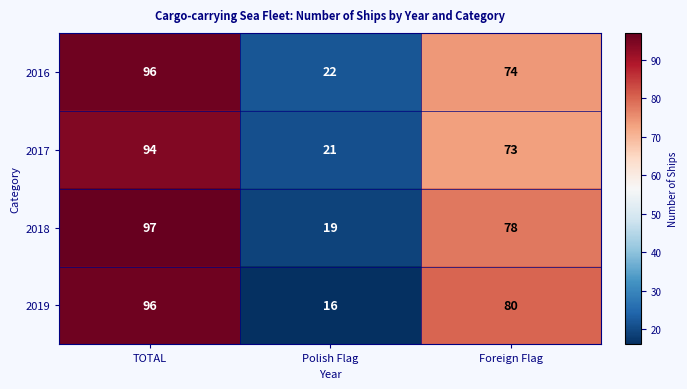

What is the minimum value shown in the chart?

16